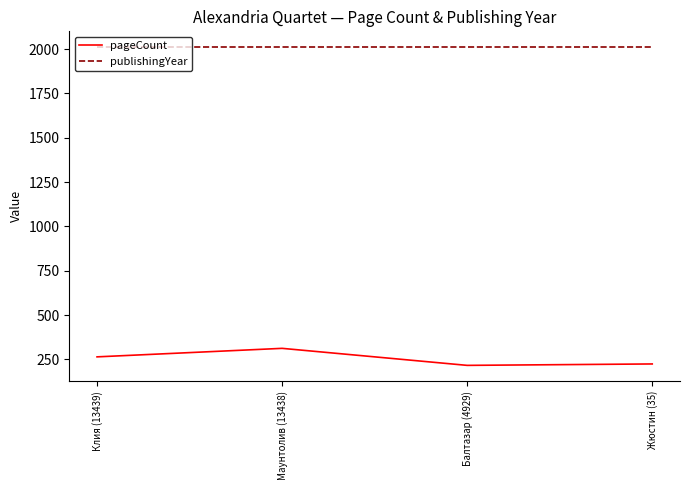

What is the spread (max minus min) of values at Балтазар (4929)?

1794